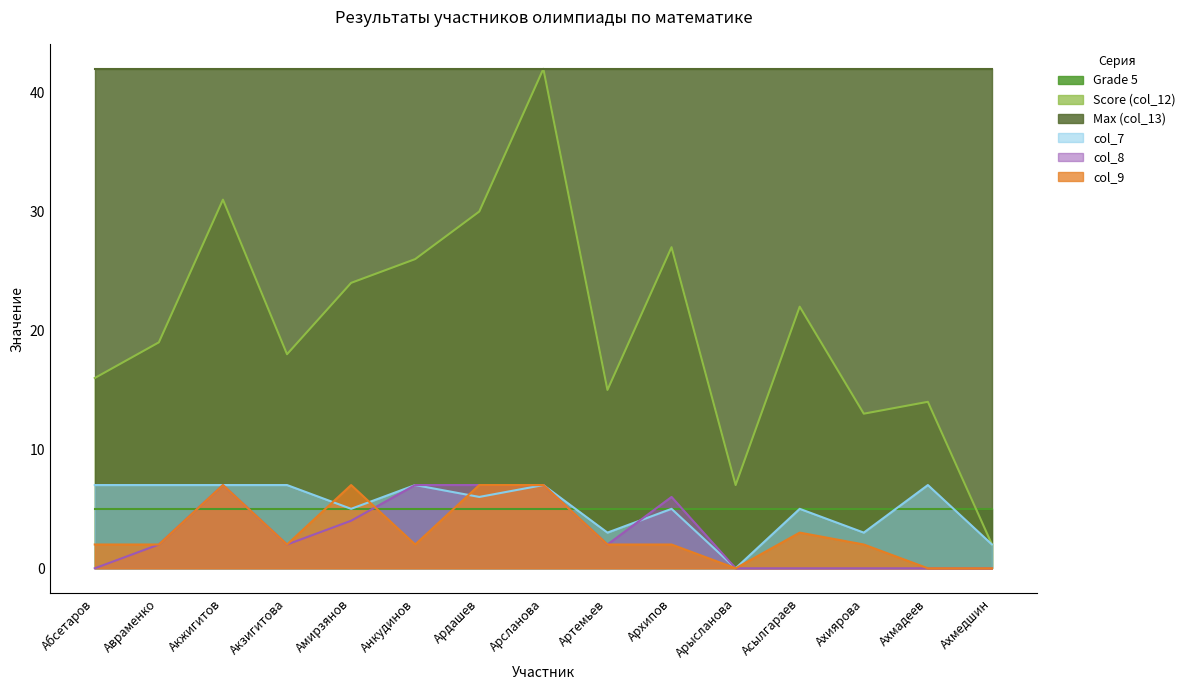

Between Акжигитов and Артемьев, which series saw the biggest shift?

Score (col_12)